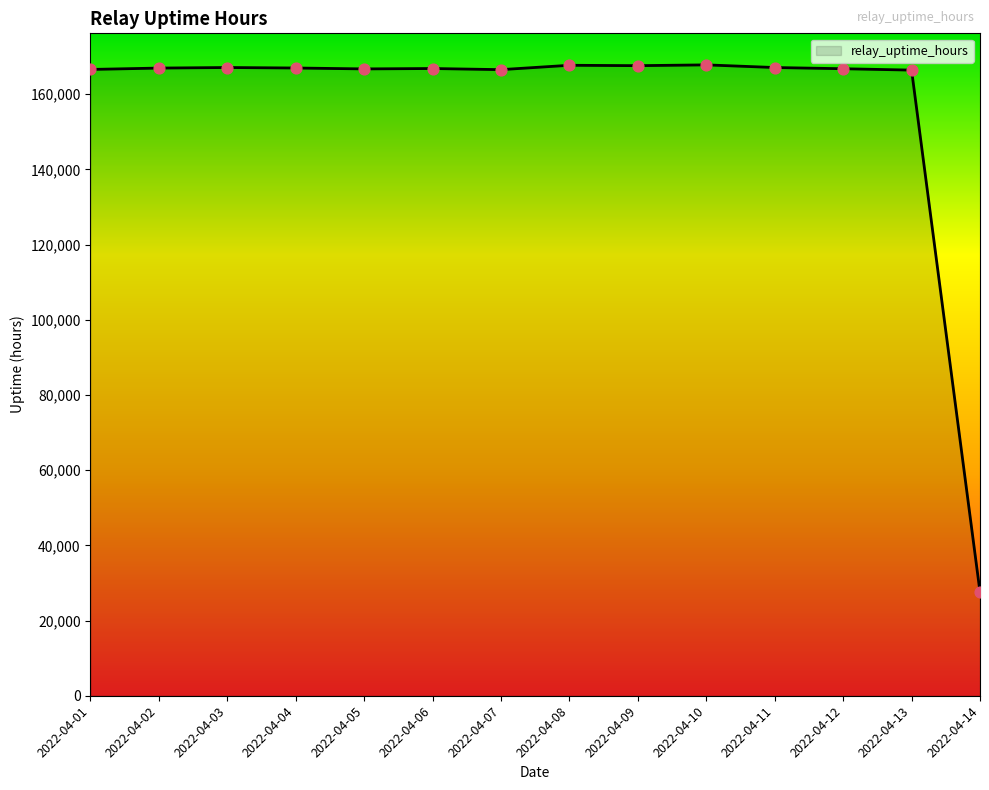

Approximately how many times larger is the value at 2022-04-11 compared to 2022-04-01?

1.0